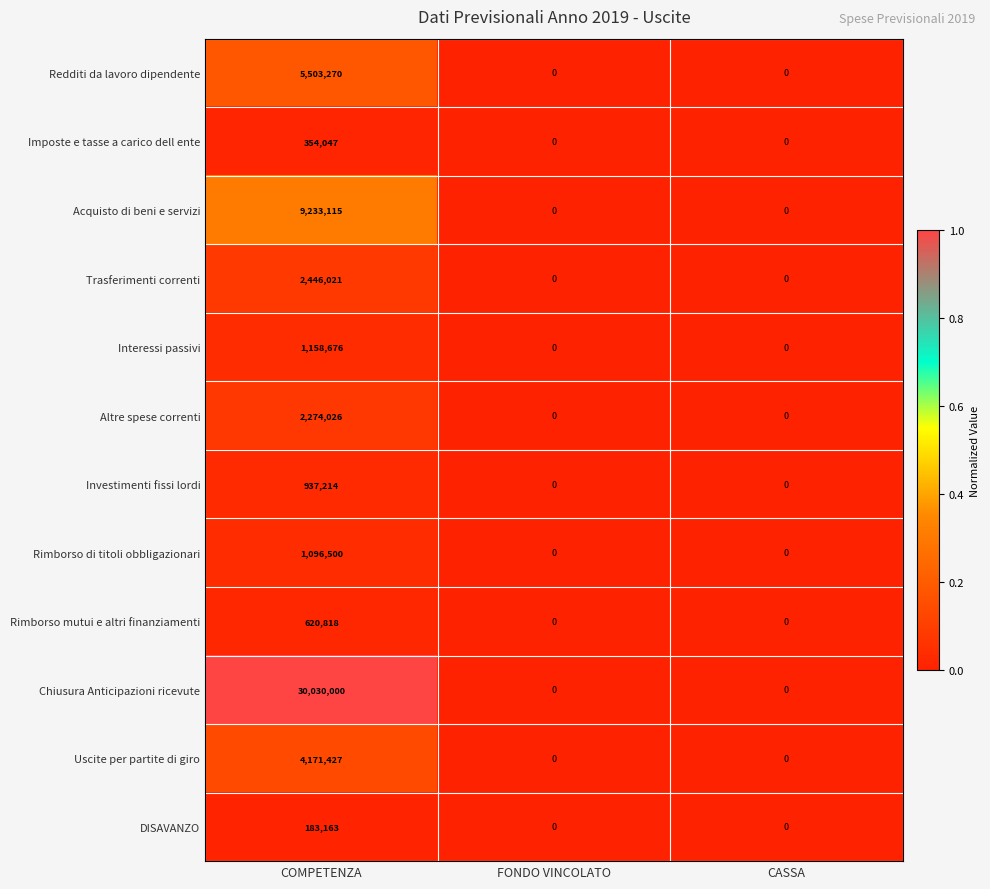

Which series has the largest total across all categories?

Chiusura Anticipazioni ricevute